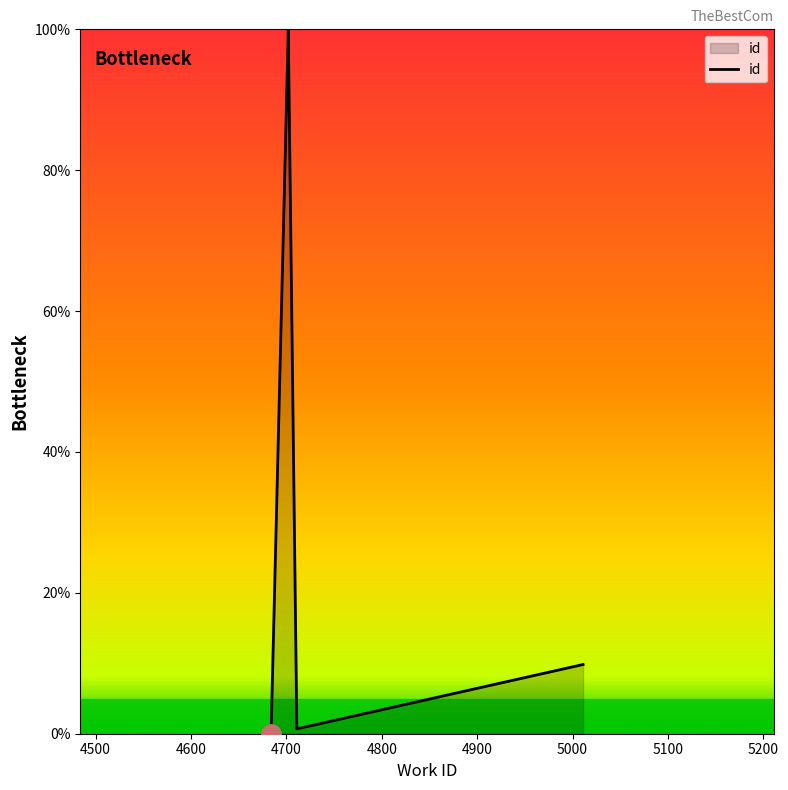

Reading right to left, extract all data points from this chart.

9.8	0.7	100.0	100.0	99.9	99.9	99.9	99.8	0.0	0.0